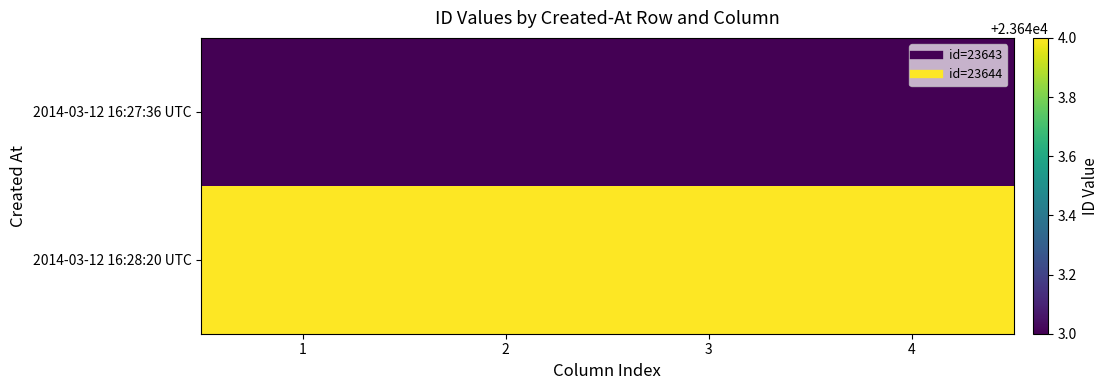

How many data points does each series have?

4